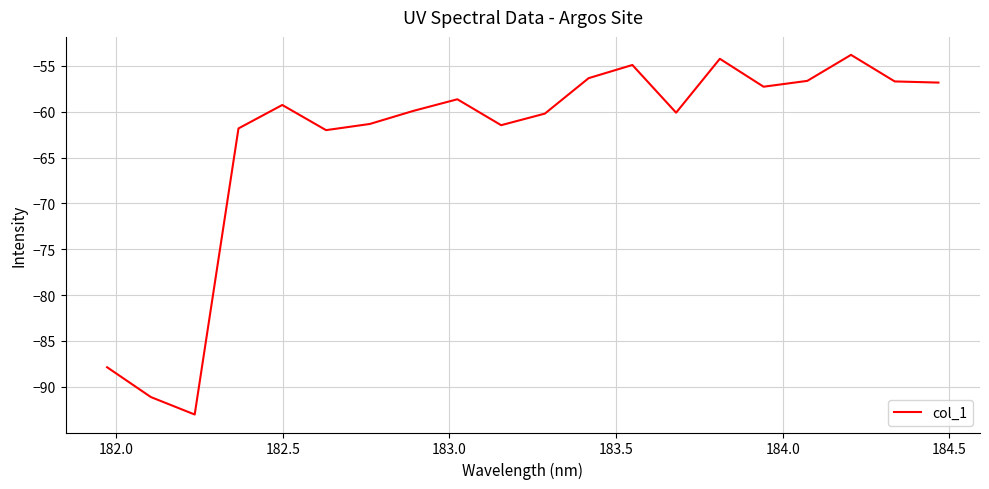

What is the greatest value displayed?

-53.8